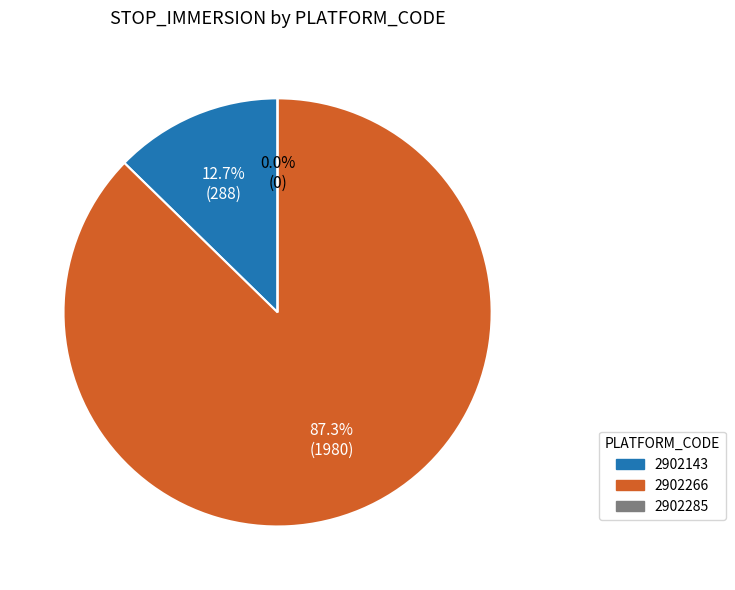

To the nearest percent, what is the difference between the 2902143 and 2902285 slice percentages?

13%